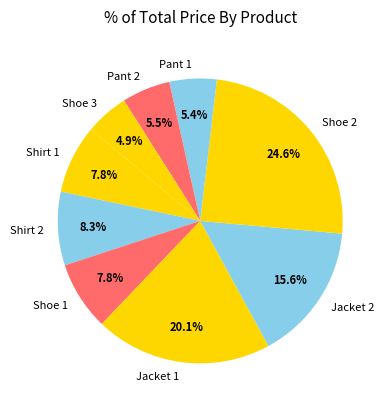

To the nearest percent, what is the average slice percentage?

11%